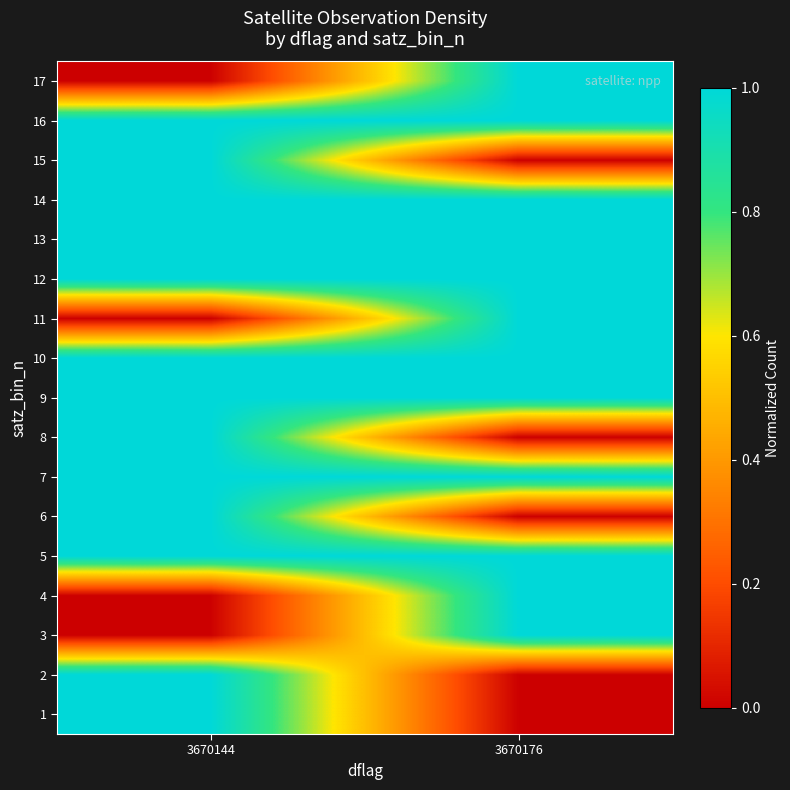

Reading left to right, extract all data points from this chart.

1: 3670144=1	3670176=0
2: 3670144=1	3670176=0
3: 3670144=0	3670176=1
4: 3670144=0	3670176=1
5: 3670144=1	3670176=1
6: 3670144=1	3670176=0
7: 3670144=1	3670176=1
8: 3670144=1	3670176=0
9: 3670144=1	3670176=1
10: 3670144=1	3670176=1
11: 3670144=0	3670176=1
12: 3670144=1	3670176=1
13: 3670144=1	3670176=1
14: 3670144=1	3670176=1
15: 3670144=1	3670176=0
16: 3670144=1	3670176=1
17: 3670144=0	3670176=1